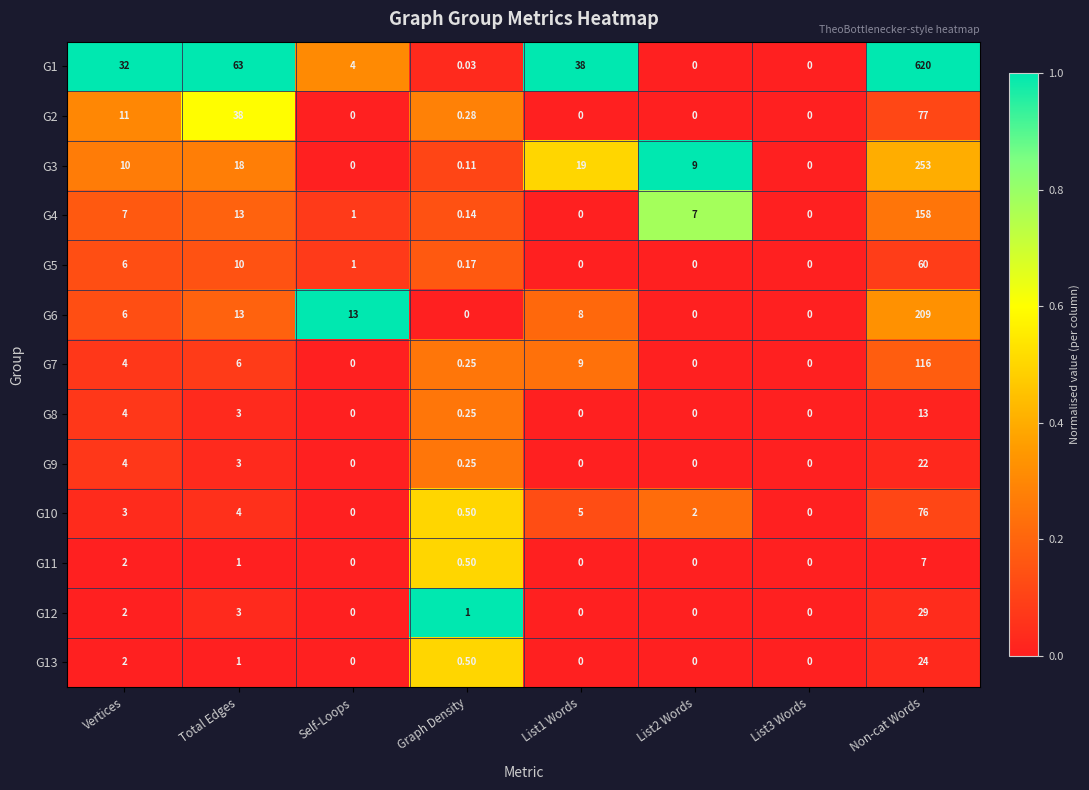

Rank the series by their maximum value, from lowest to highest.

G11, G8, G9, G13, G12, G5, G10, G2, G7, G4, G6, G3, G1